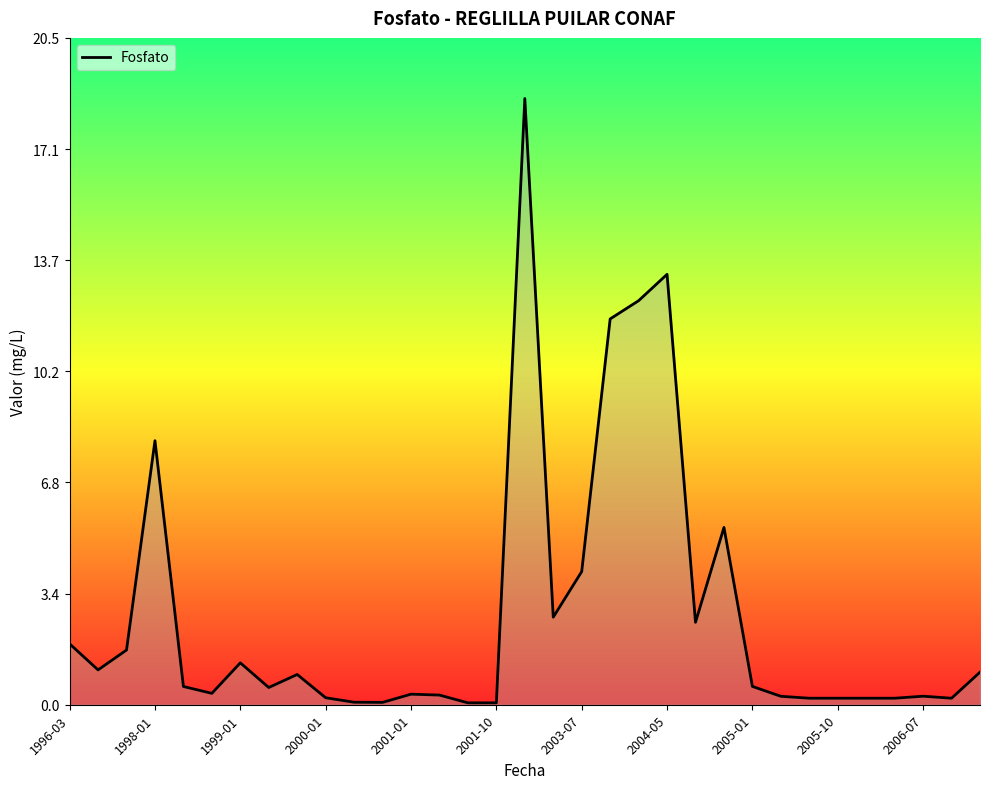

What is the greatest value displayed?

18.6